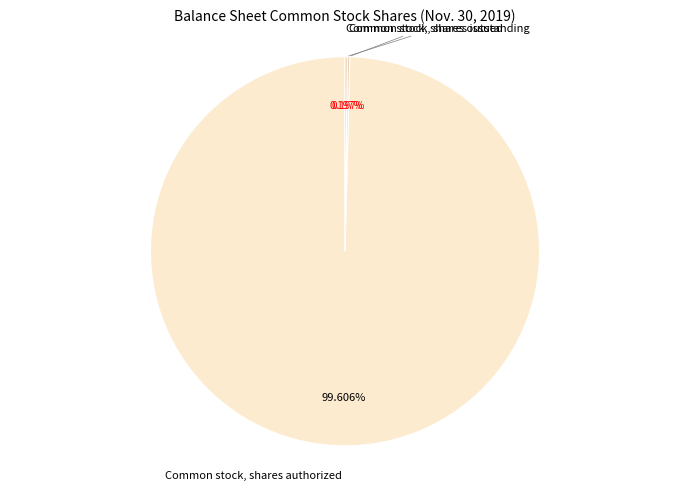

Is there any slice that represents more than half of the pie?

Yes